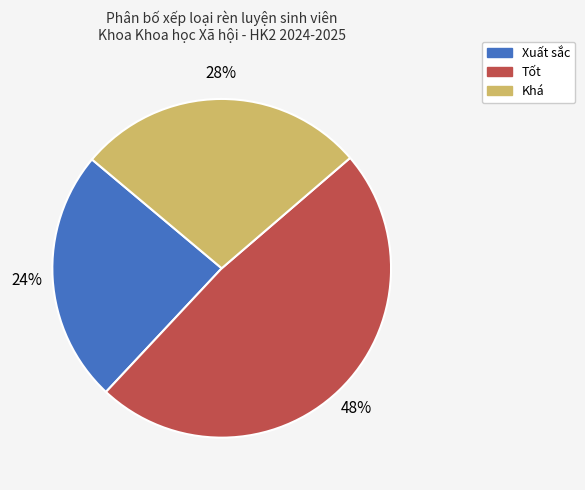

What percentage is the Tốt slice, to the nearest percent?

48%